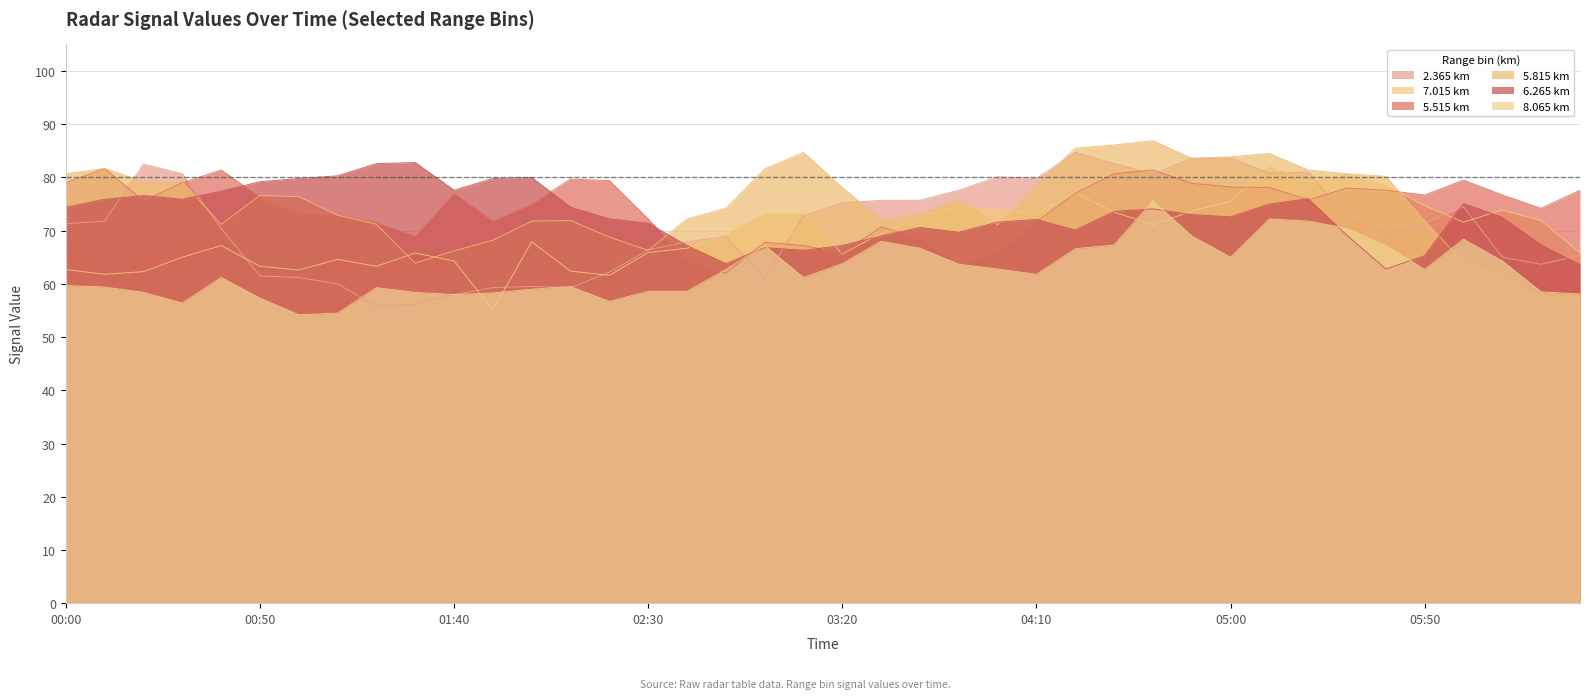

What is the spread (max minus min) of values at 00:50?

21.9